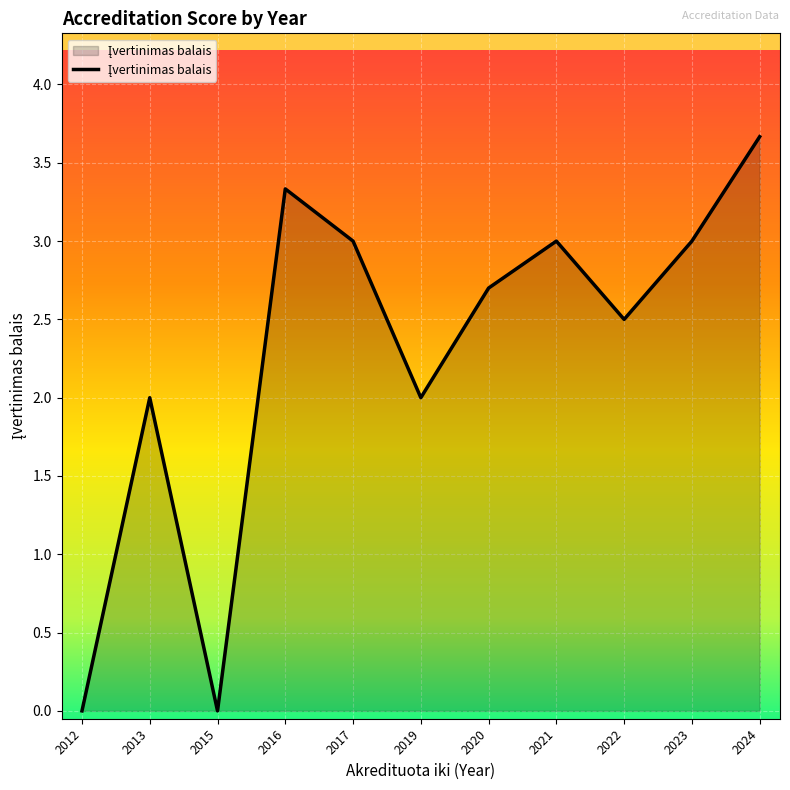

Reading left to right, what are all the values shown in this chart?

0.0	2.0	0.0	3.3	3.0	2.0	2.7	3.0	2.5	3.0	3.7